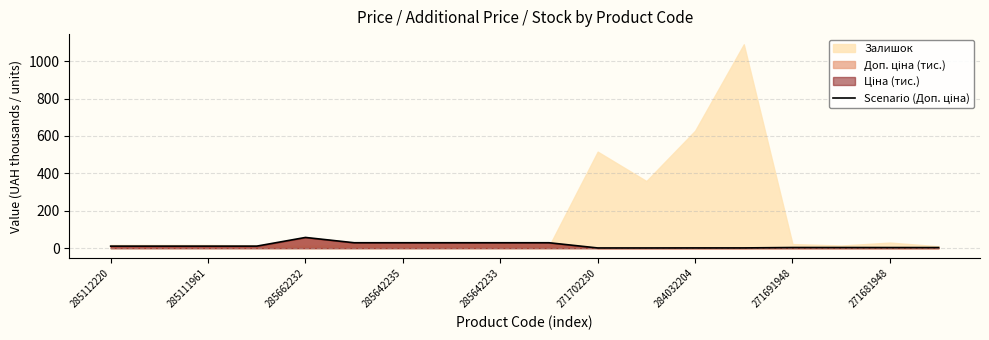

What is the value of the 17th point from the left?

3.2